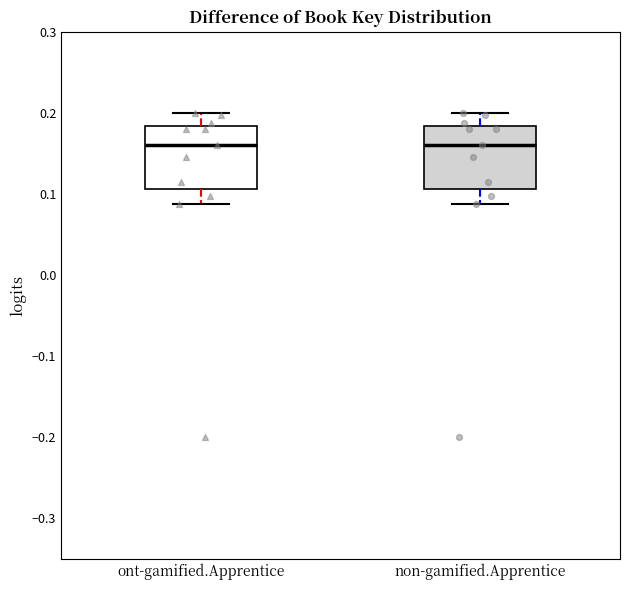

Where does the upper whisker of the box for non-gamified.Apprentice end on the y-axis? The values are not printed on the chart, so give them approximately, as read against the axis.

0.20